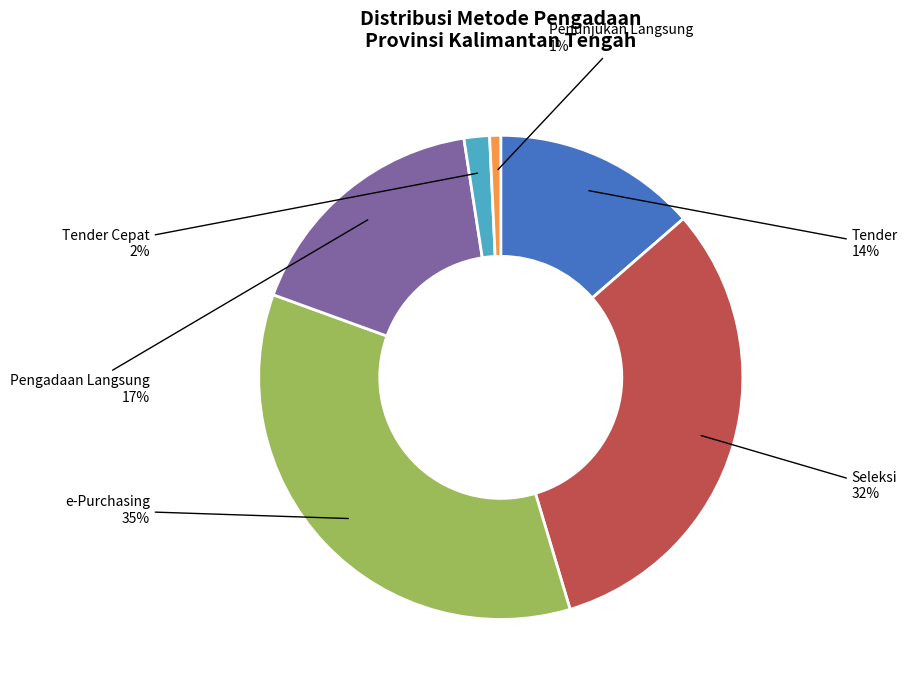

To the nearest percent, what is the difference between the largest and smallest slice percentages?

34%